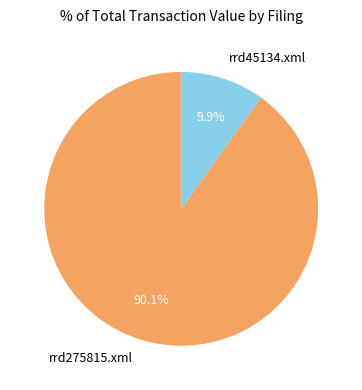

Rank the categories by value from highest to lowest.

rrd275815.xml, rrd45134.xml